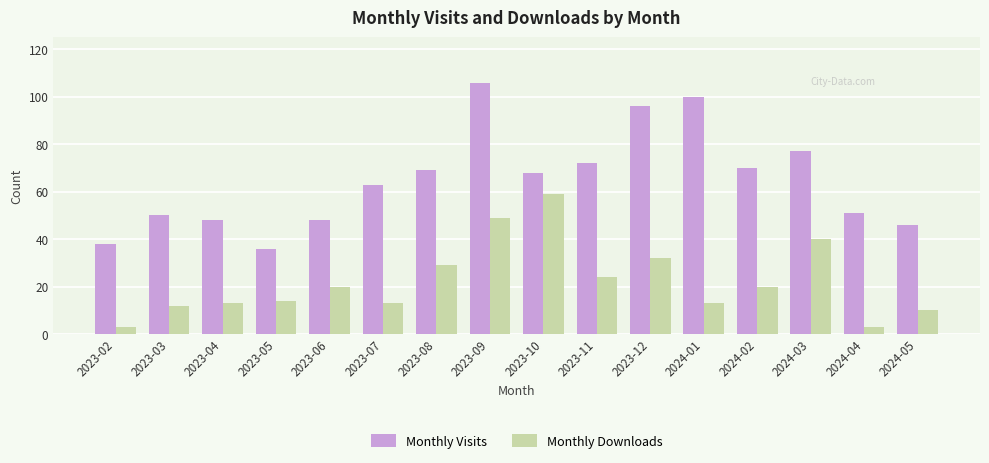

Rank the series at 2023-03 from highest to lowest value.

Monthly Visits, Monthly Downloads